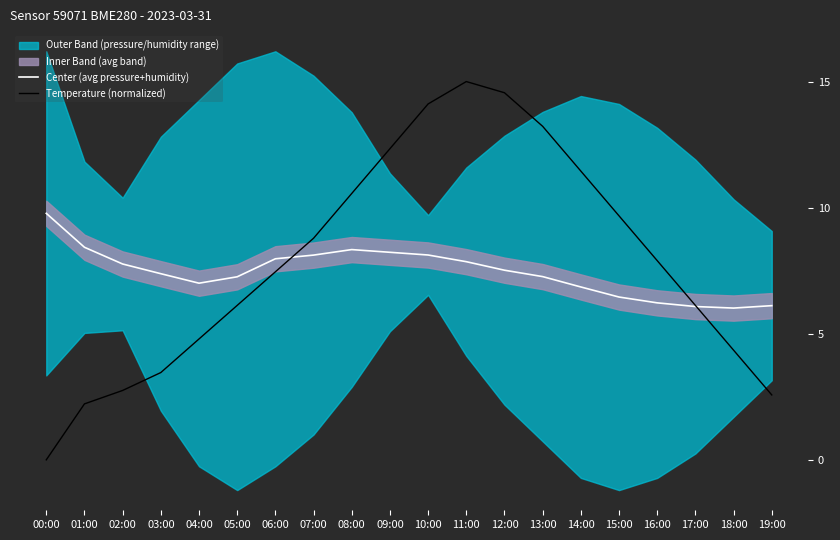

What is the sum of all Temperature (normalized) values?

157.5